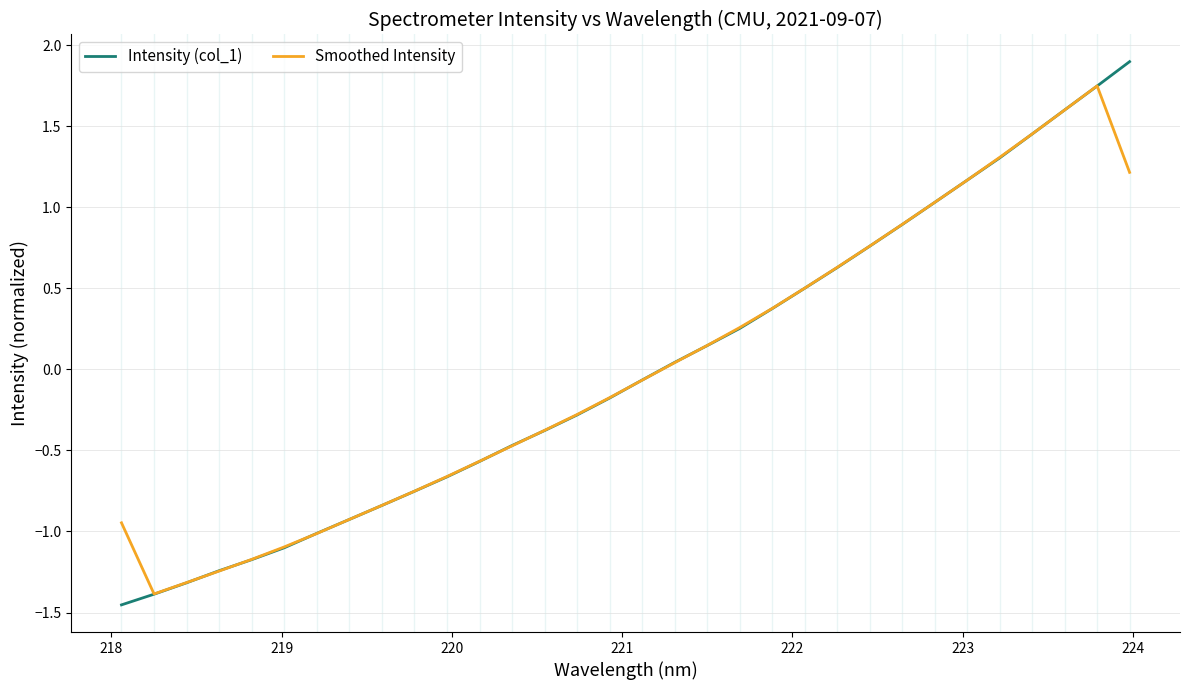

Which series has the widest spread of values?

Intensity (col_1)